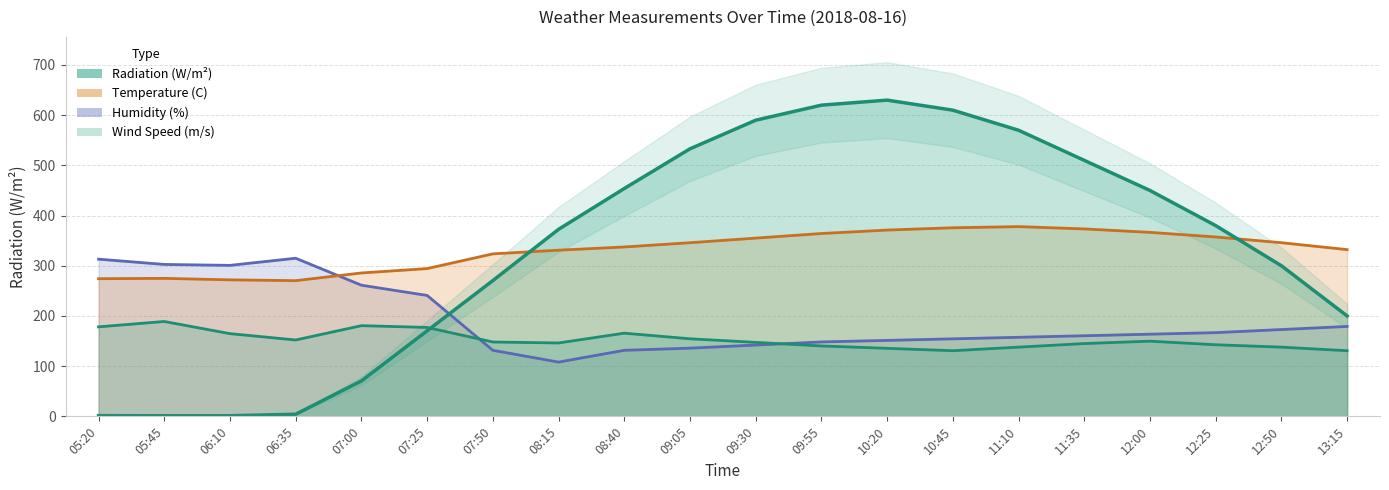

What is the label of the 6th point from the left?

07:25